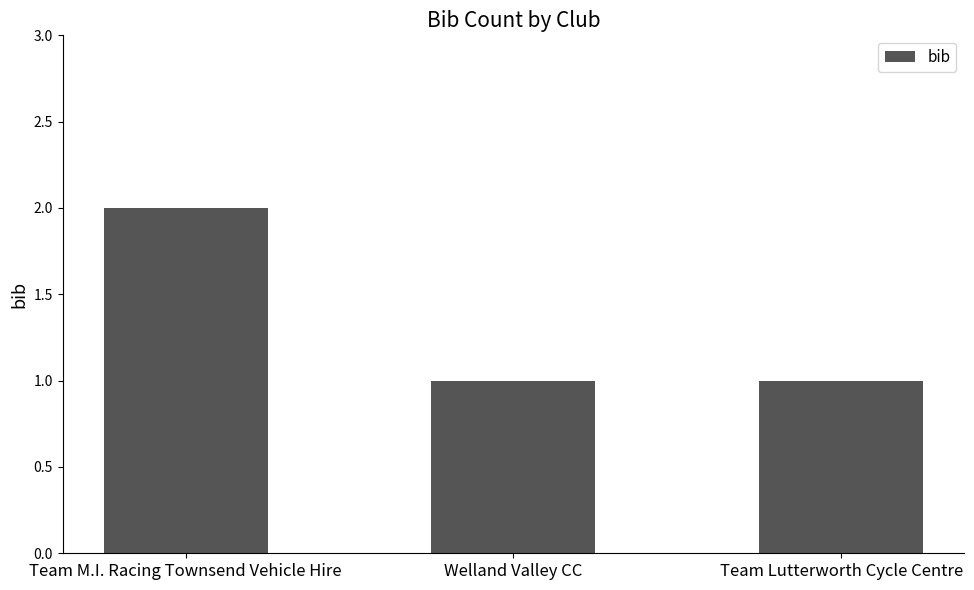

What is the smallest value displayed?

1